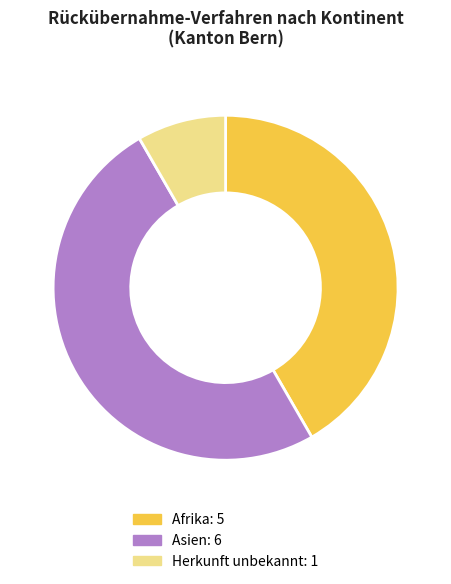

How many segments does this pie chart have?

3